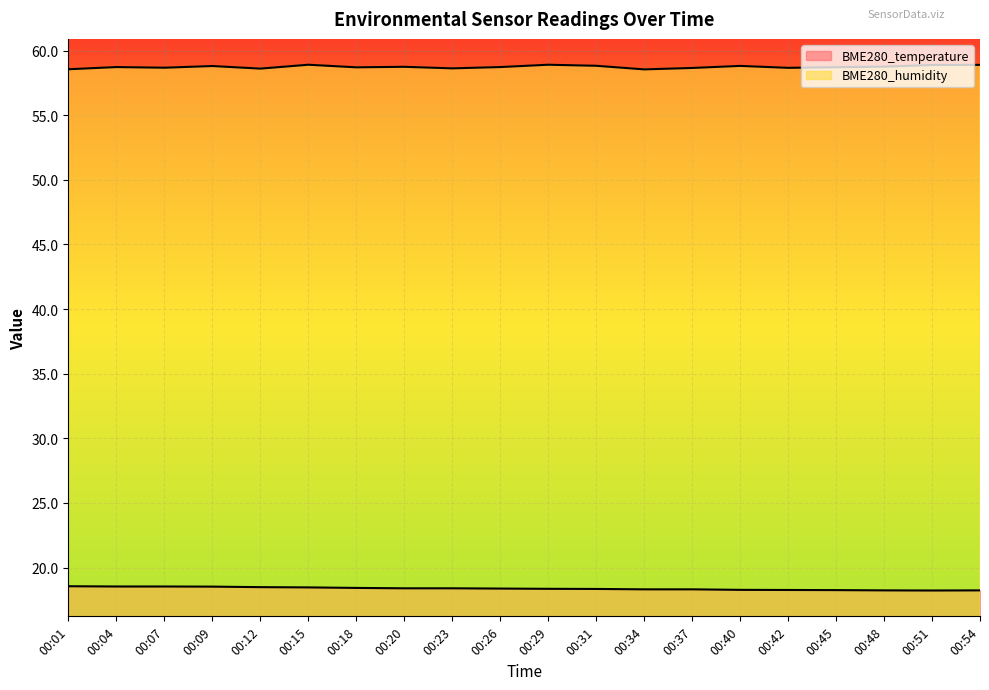

Reading left to right, extract all data points from this chart.

BME280_temperature: 00:01=18.6	00:04=18.5	00:07=18.5	00:09=18.5	00:12=18.5	00:15=18.5	00:18=18.4	00:20=18.4	00:23=18.4	00:26=18.4	00:29=18.4	00:31=18.3	00:34=18.3	00:37=18.3	00:40=18.3	00:42=18.3	00:45=18.2	00:48=18.2	00:51=18.2	00:54=18.2
BME280_humidity: 00:01=58.6	00:04=58.7	00:07=58.7	00:09=58.8	00:12=58.6	00:15=58.9	00:18=58.7	00:20=58.8	00:23=58.6	00:26=58.7	00:29=58.9	00:31=58.8	00:34=58.5	00:37=58.7	00:40=58.8	00:42=58.7	00:45=58.7	00:48=58.8	00:51=58.9	00:54=58.9